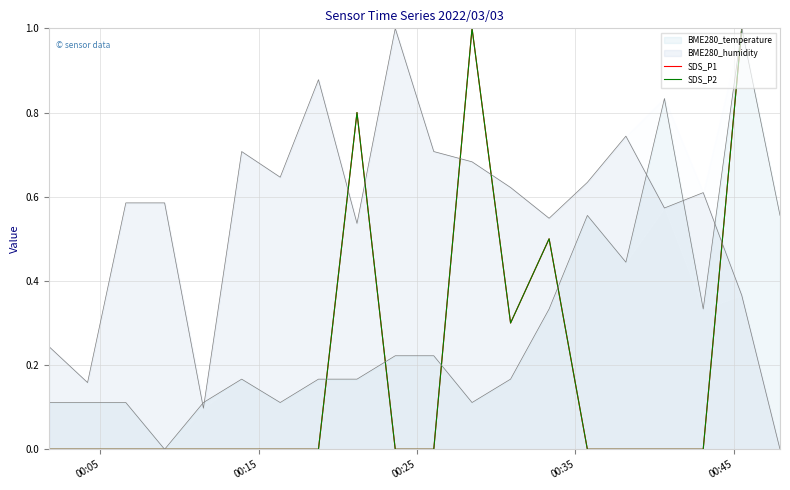

Count the SDS_P2 values in the range 0 to 1.

20